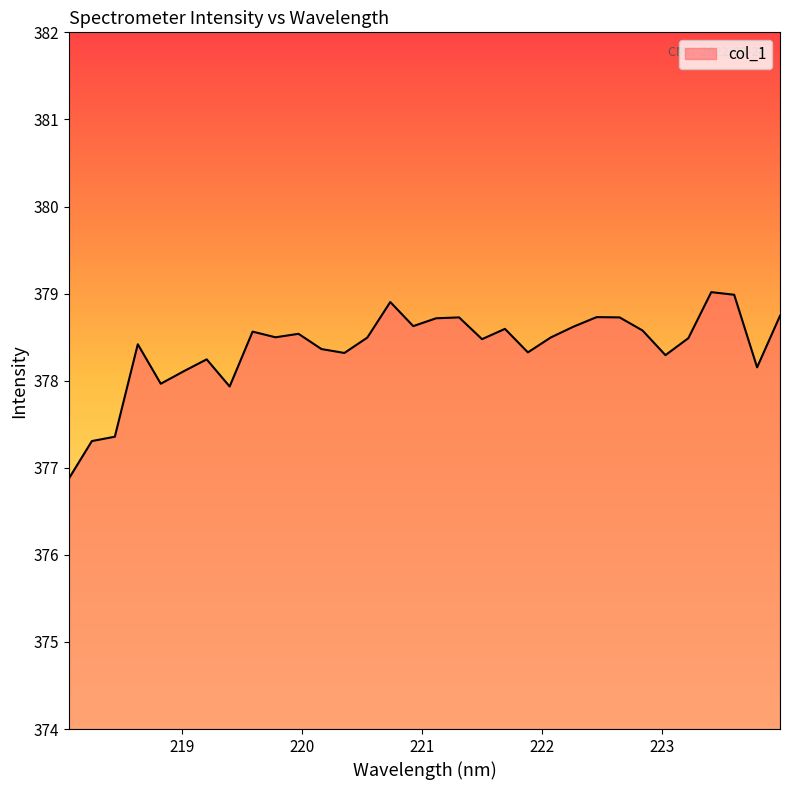

How many series are shown in this chart?

1